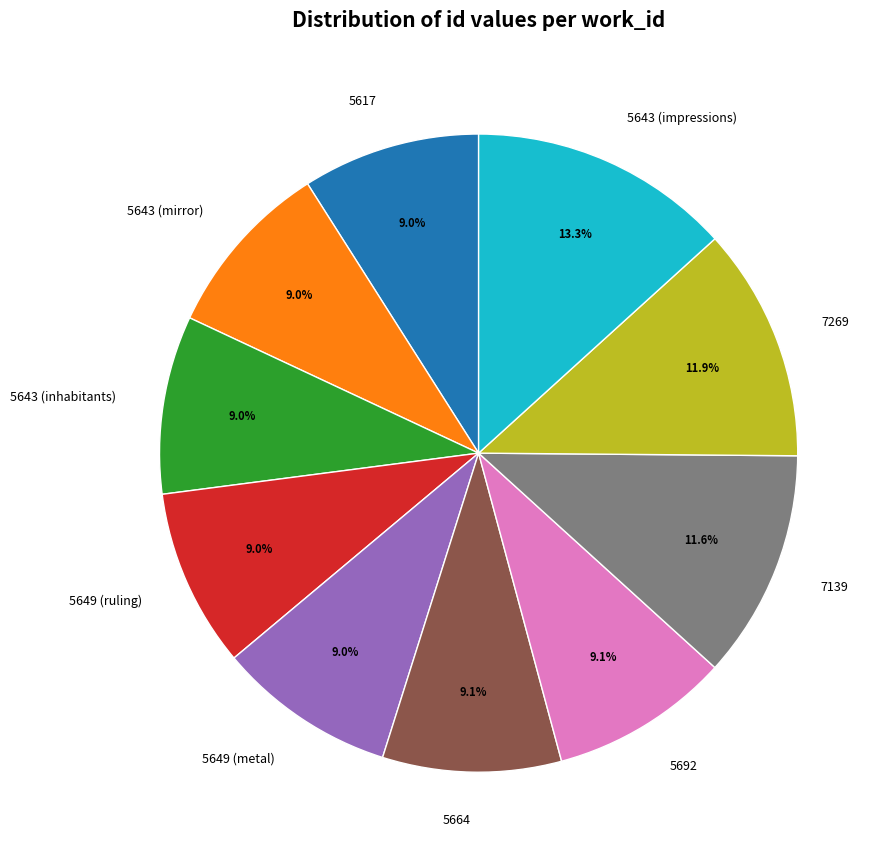

Is there any slice that represents more than half of the pie?

No